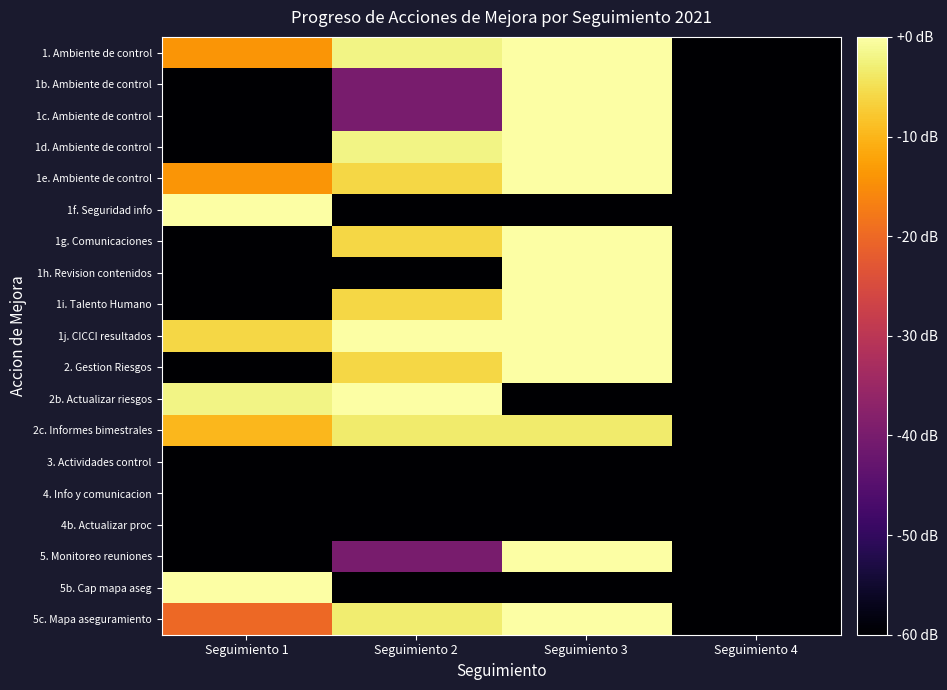

At which category does the chart reach its minimum across all series?

Seguimiento 4